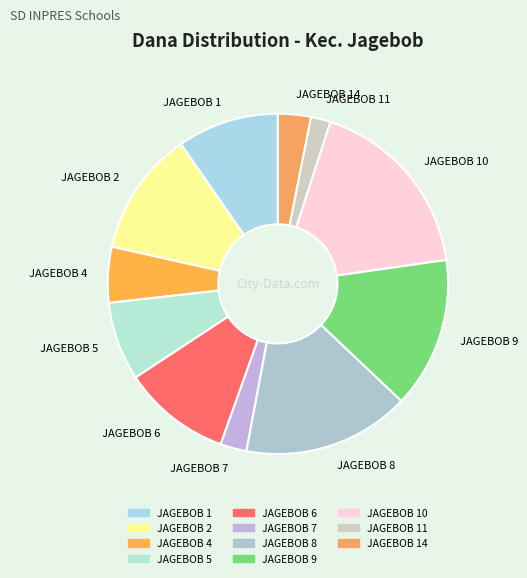

Which slice is the smallest?

JAGEBOB 11